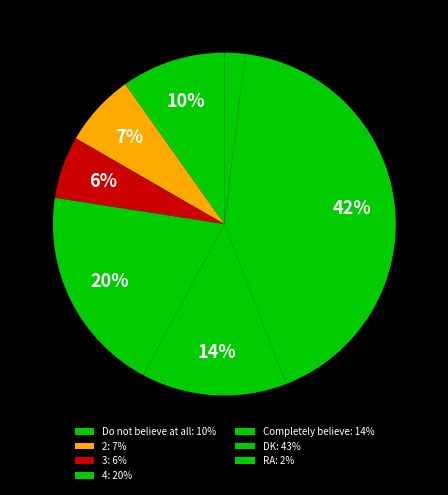

Rank the categories by value from lowest to highest.

RA, 3, 2, Do not believe at all, Completely believe, 4, DK